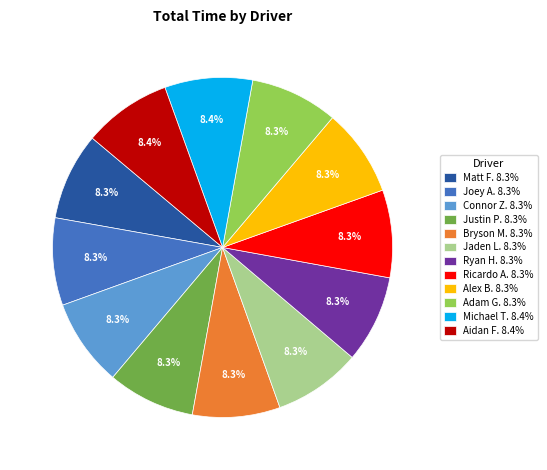

What is the ratio of the value at Aidan F. 8.4% to the value at Connor Z. 8.3%?

1.0